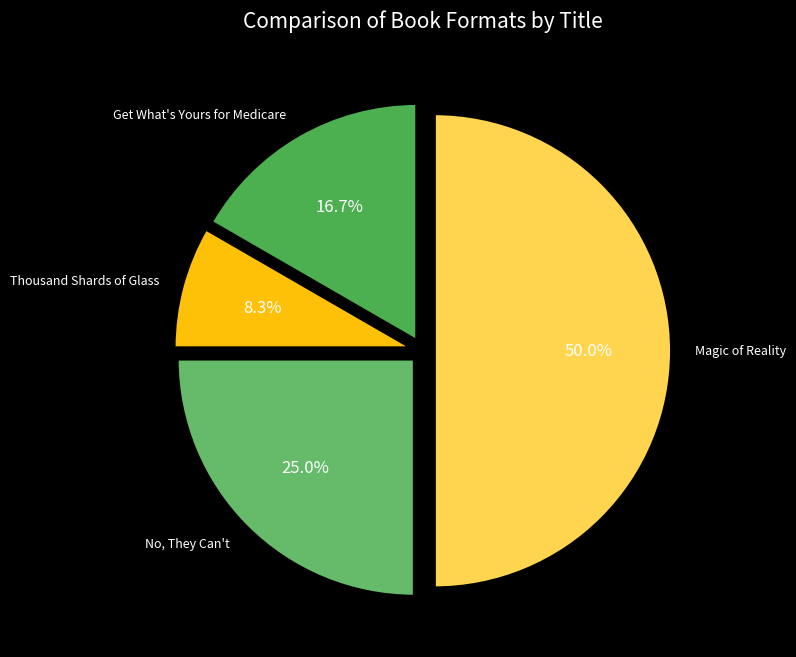

Which category has the smallest portion of the pie?

Thousand Shards of Glass